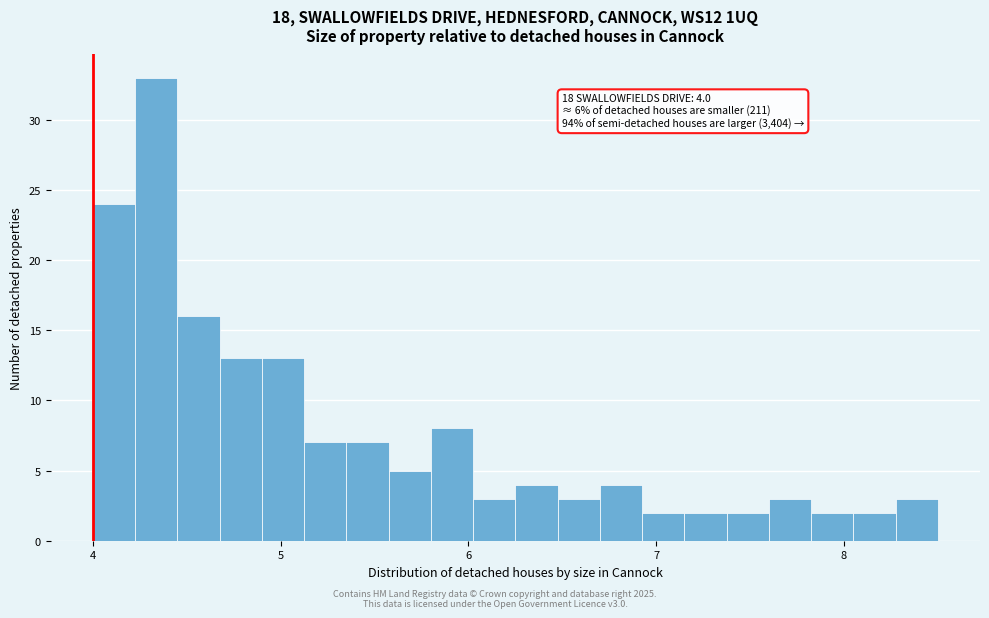

Around what value on the x-axis is the tallest bar? Give the approximate position of its centre, as read against the axis.

4.3